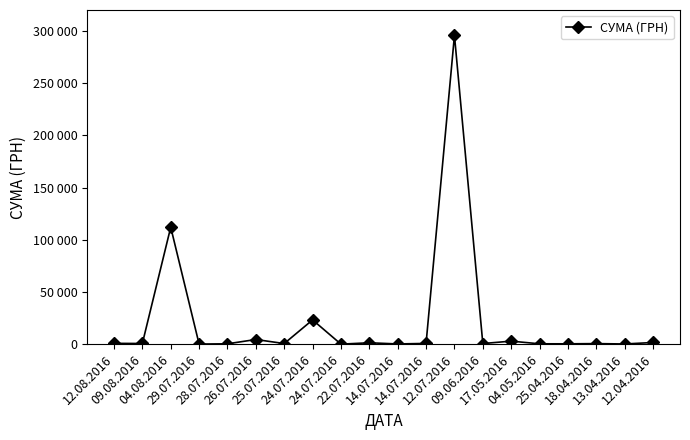

Is this an area chart (filled region under the line)?

No